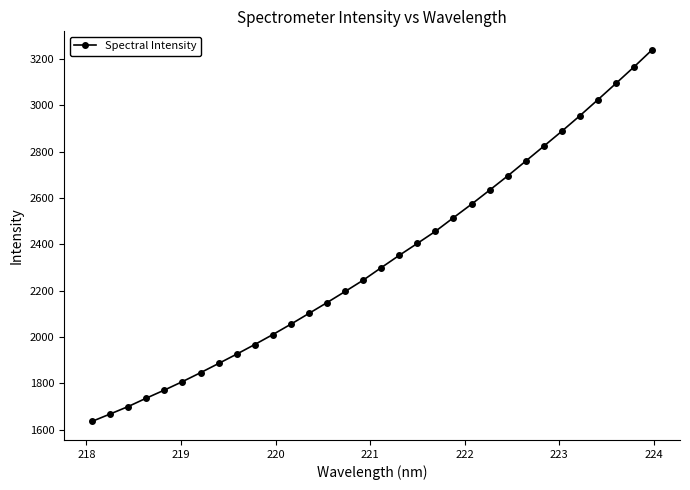

What is the sum of all values?

74580.2